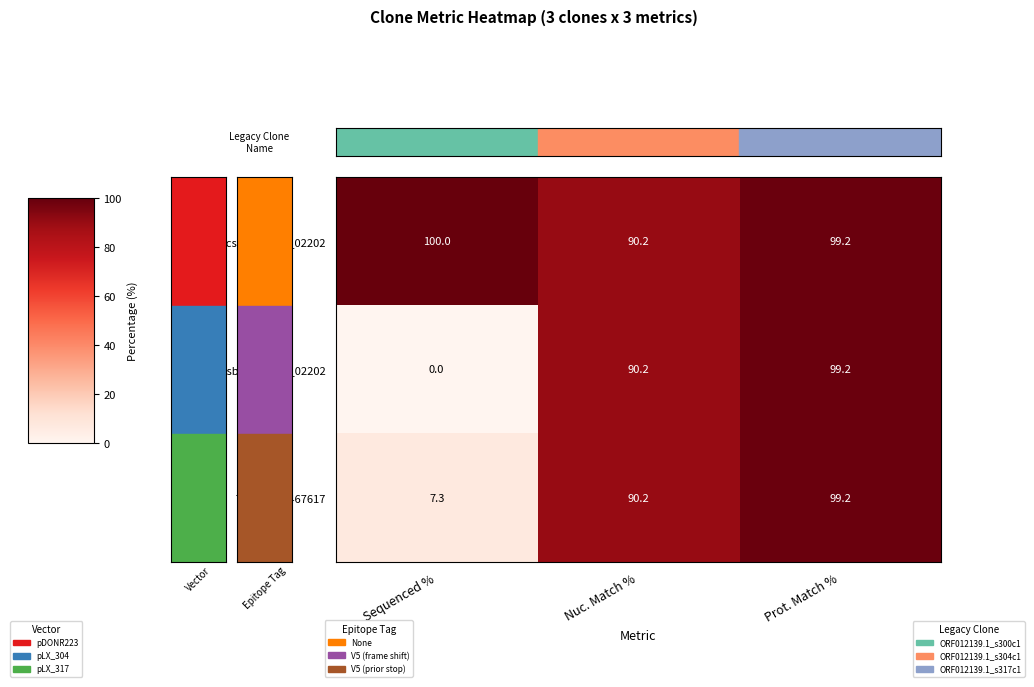

Is it true that ccsbBroadEn_02202 equals 90.2 at Nuc. Match %?

True